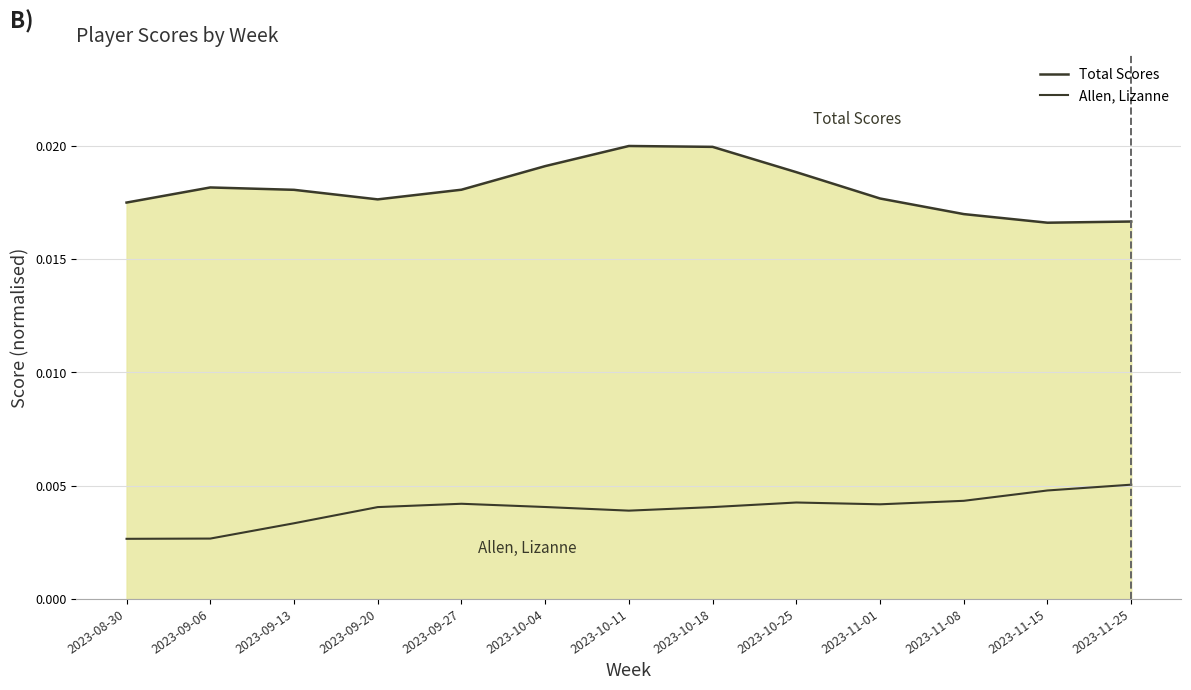

Is this an area chart (filled region under the line)?

Yes